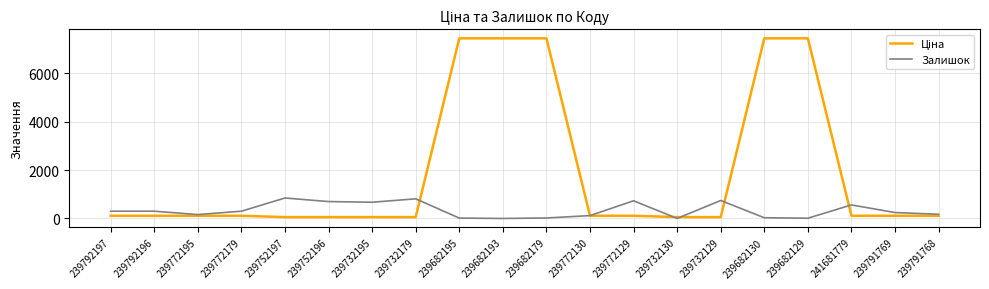

What is the sum of the Залишок values at 239772130 and 239772179?

418.0